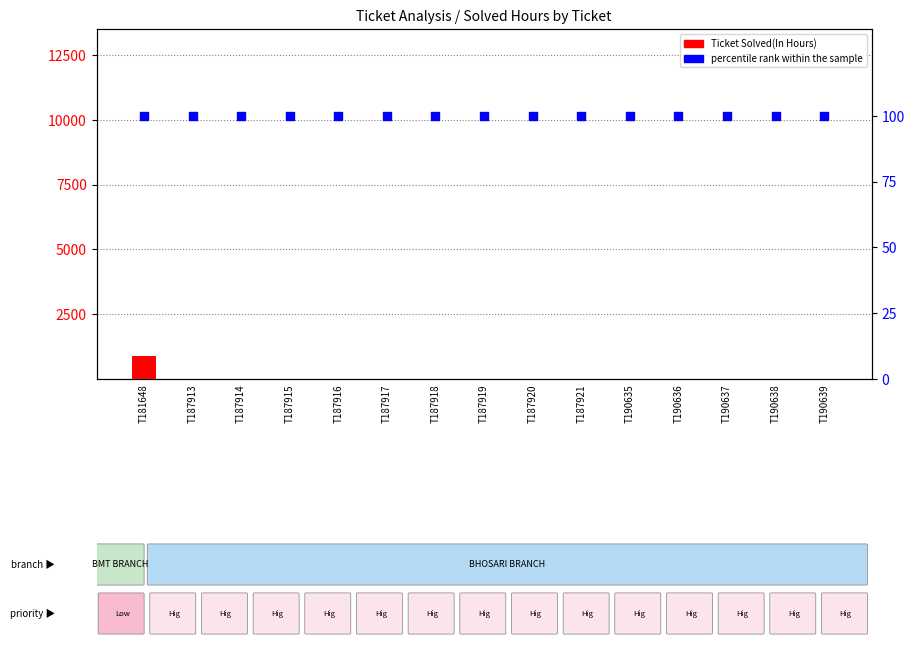

What is the total value across all series at T187913?

100